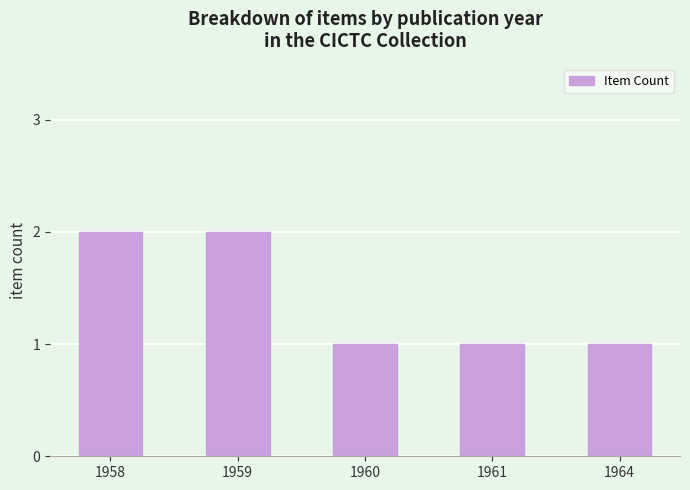

What is the sum of the values at 1958 and 1964?

3